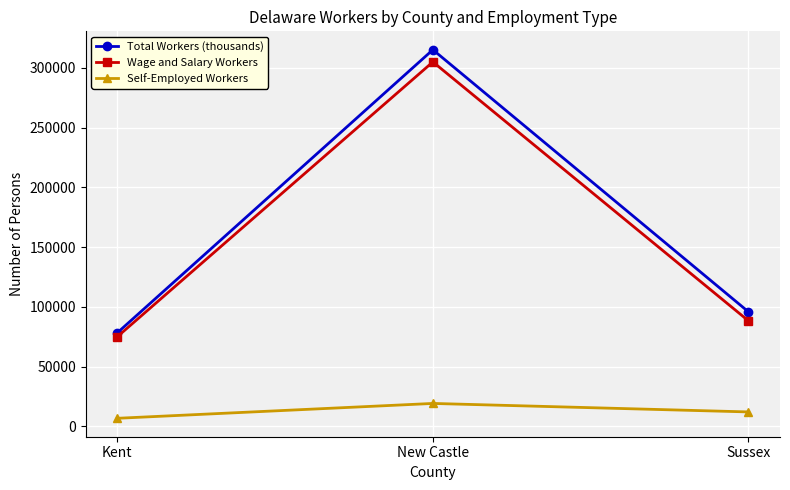

Which series has the largest total across all categories?

Total Workers (thousands)